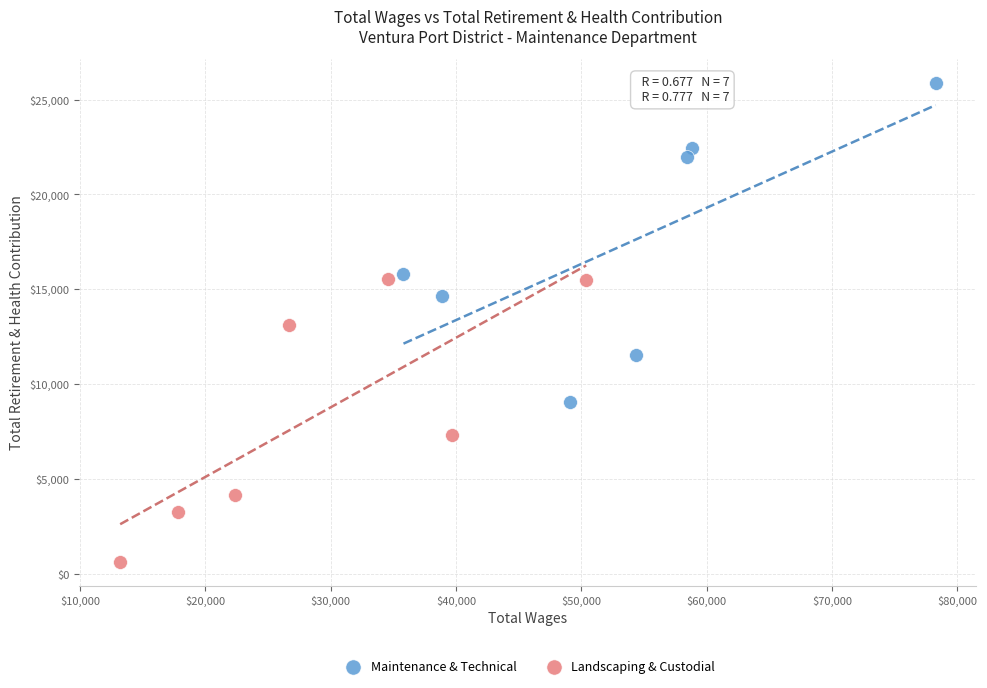

Which series has the widest spread of Y values?

Maintenance & Technical